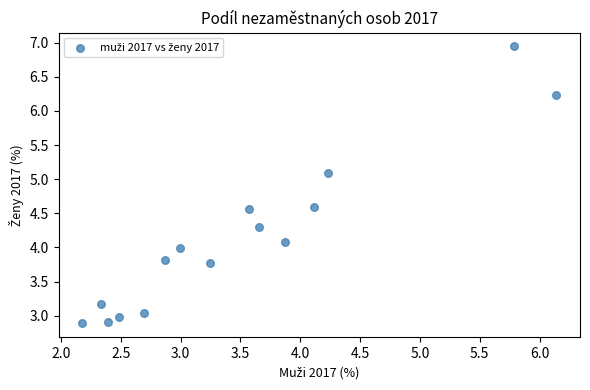

What is the range of X values (max minus min)?

4.0